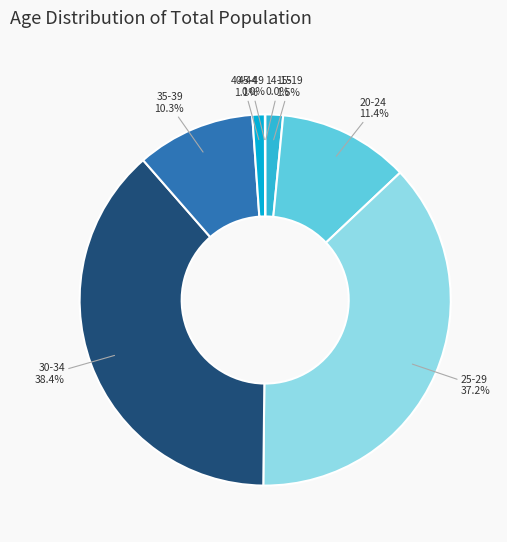

Does 35-39 account for over 50% of the chart?

No